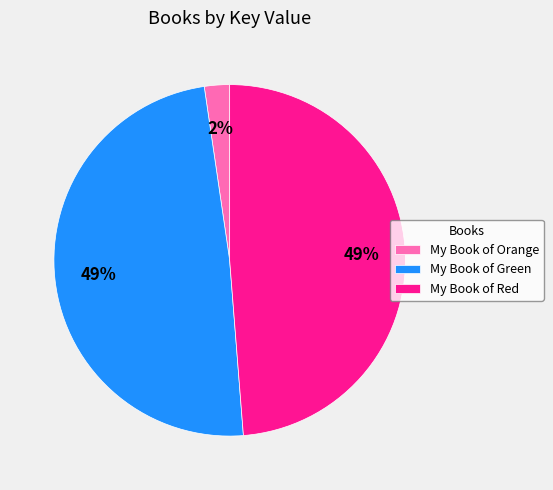

To the nearest percent, what is the average slice percentage?

33%